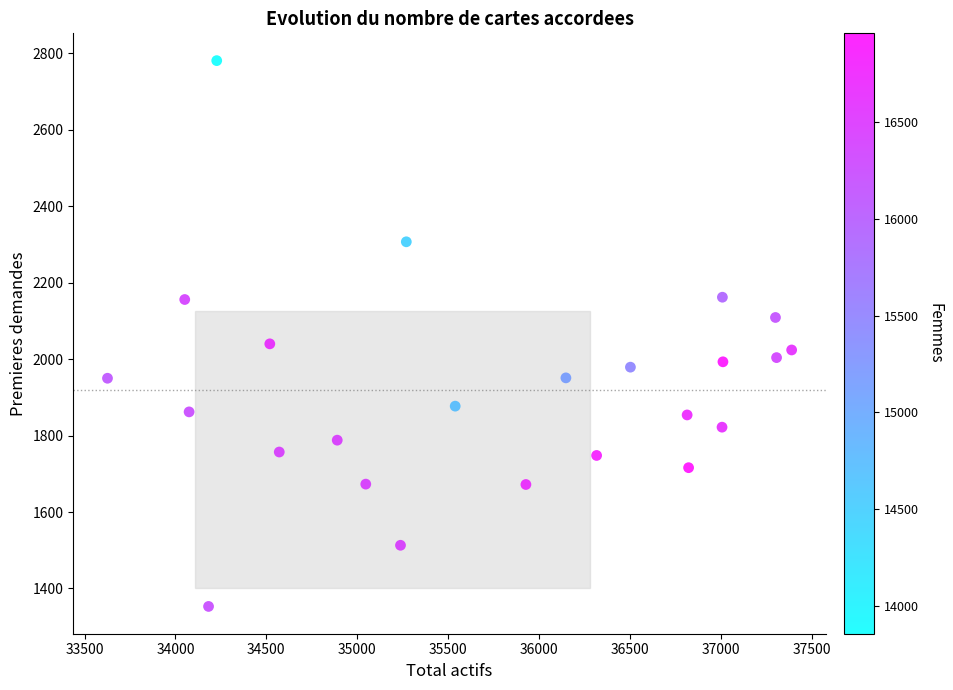

What is the range of X values (max minus min)?

3764